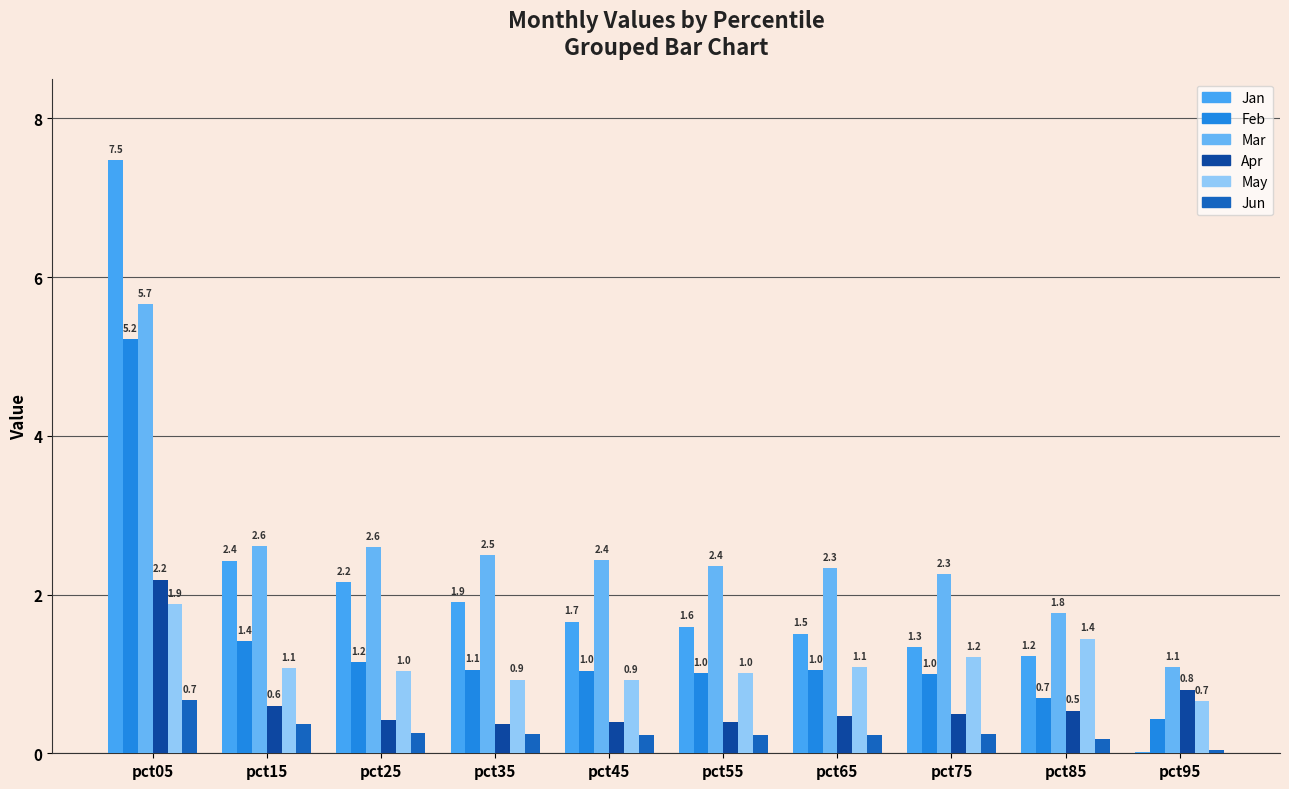

Count the number of categories in the chart.

10